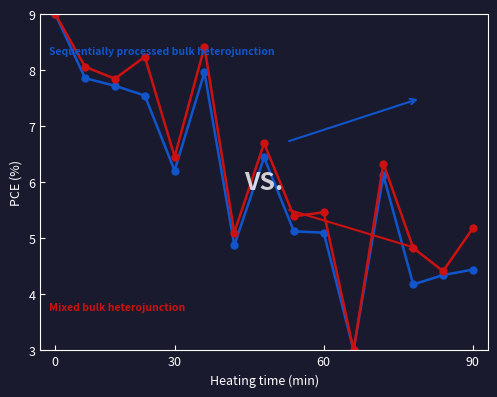

What is the smallest value displayed?

3.0